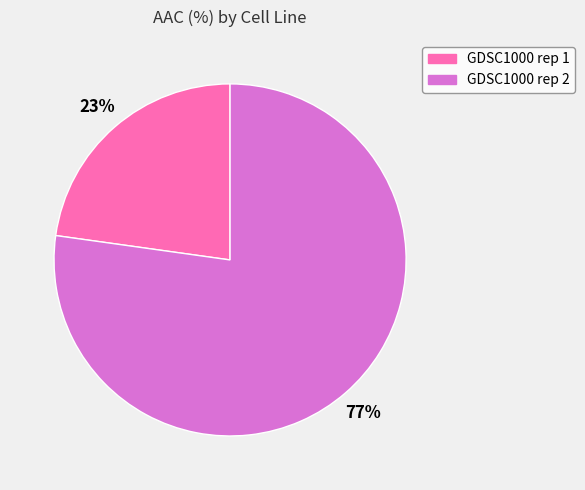

To the nearest percent, what portion does GDSC1000 rep 2 represent?

77%